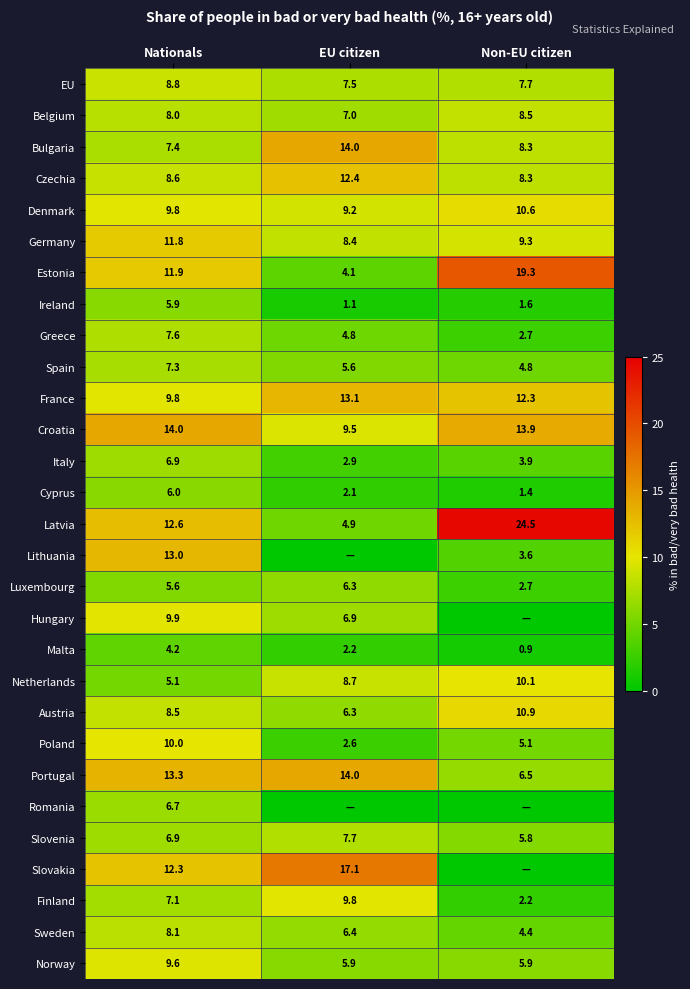

The Hungary series shows 9.9 at Nationals. True or false?

True